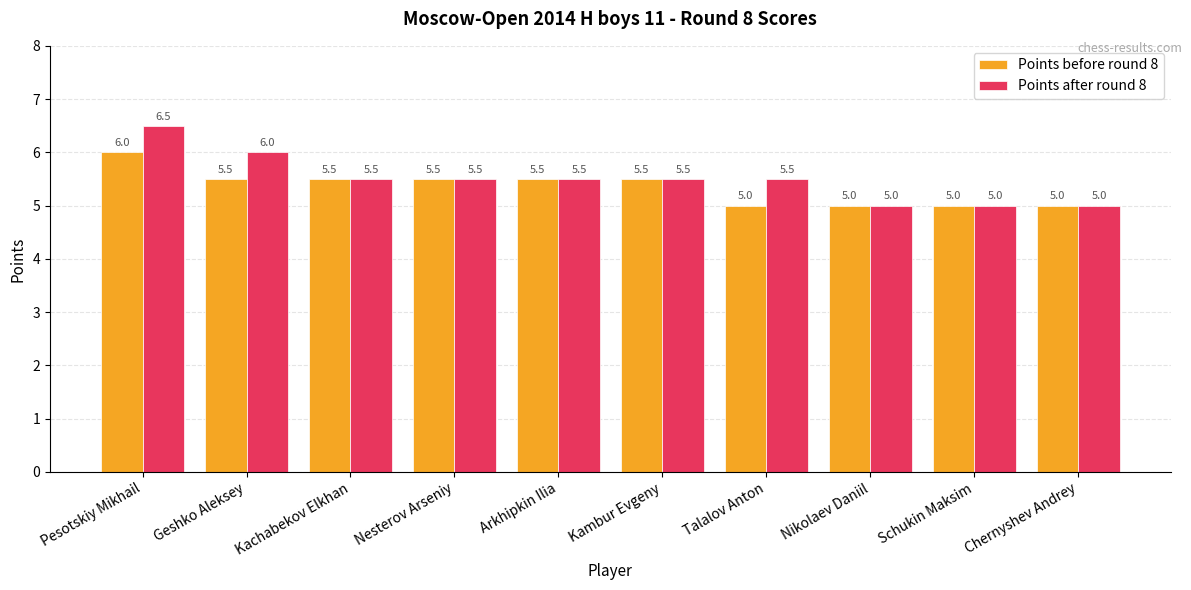

Reading left to right, what are all the values shown in this chart?

Points before round 8: Pesotskiy Mikhail=6.0	Geshko Aleksey=5.5	Kachabekov Elkhan=5.5	Nesterov Arseniy=5.5	Arkhipkin Ilia=5.5	Kambur Evgeny=5.5	Talalov Anton=5.0	Nikolaev Daniil=5.0	Schukin Maksim=5.0	Chernyshev Andrey=5.0
Points after round 8: Pesotskiy Mikhail=6.5	Geshko Aleksey=6.0	Kachabekov Elkhan=5.5	Nesterov Arseniy=5.5	Arkhipkin Ilia=5.5	Kambur Evgeny=5.5	Talalov Anton=5.5	Nikolaev Daniil=5.0	Schukin Maksim=5.0	Chernyshev Andrey=5.0